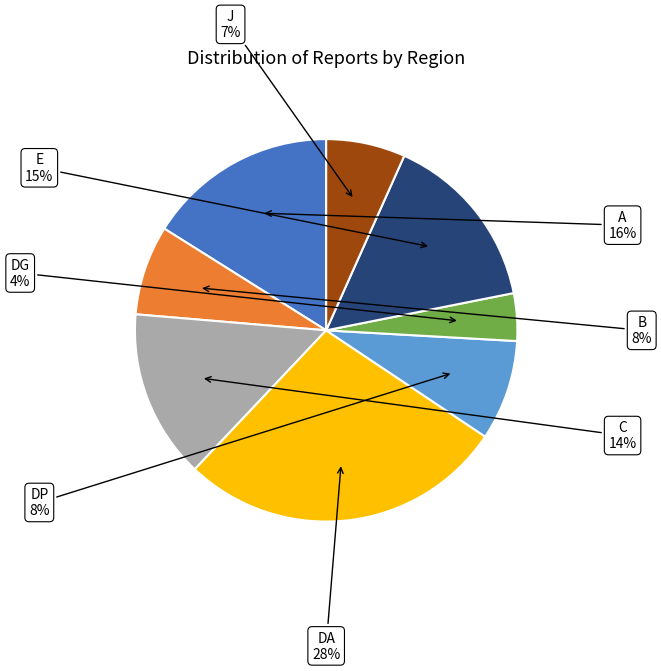

Is the sum of B and DP greater than half?

No